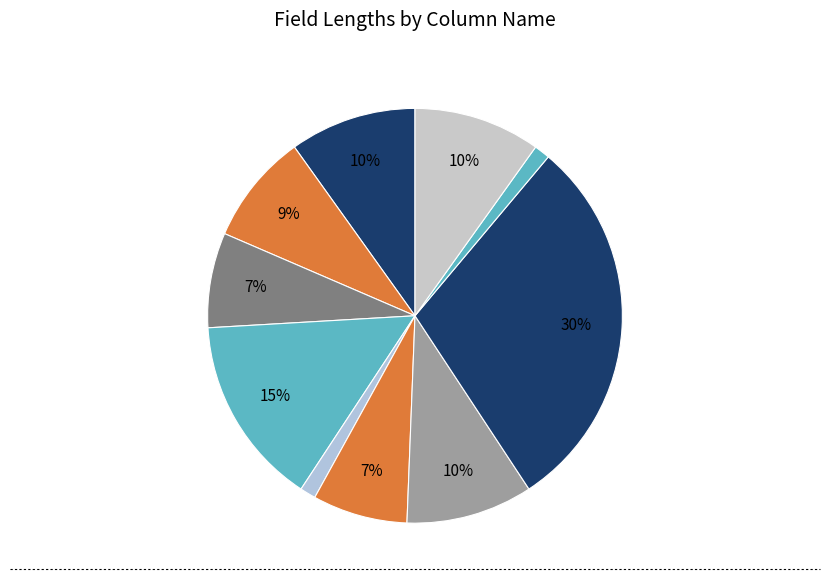

How many segments does this pie chart have?

10